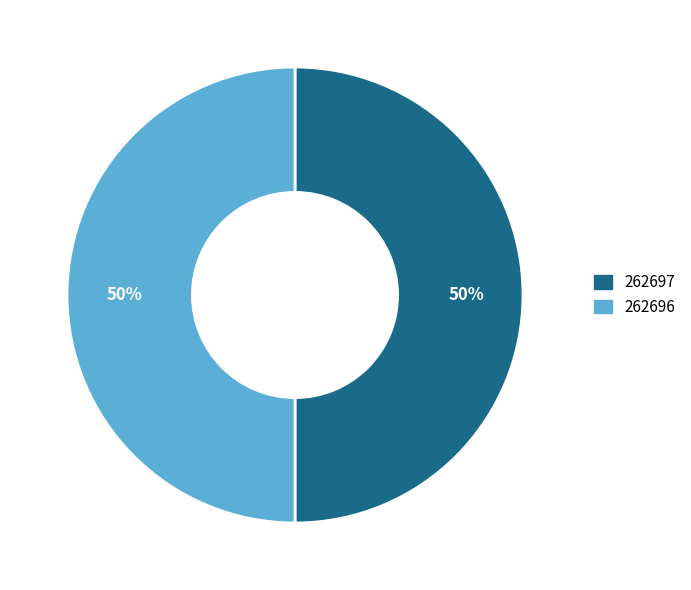

To the nearest percent, what portion does 262697 represent?

50%